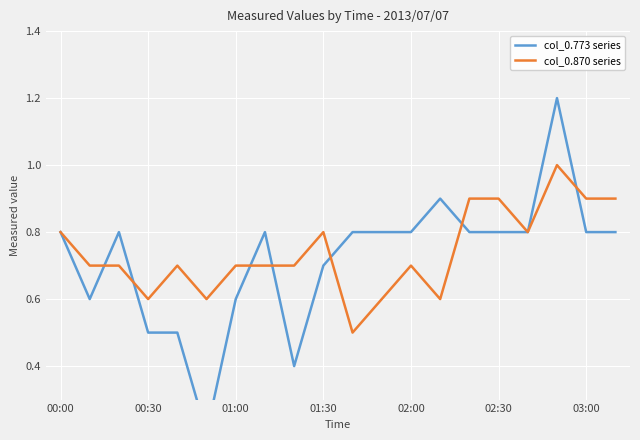

Is it true that col_0.870 series equals 0.1 at 02:00?

False